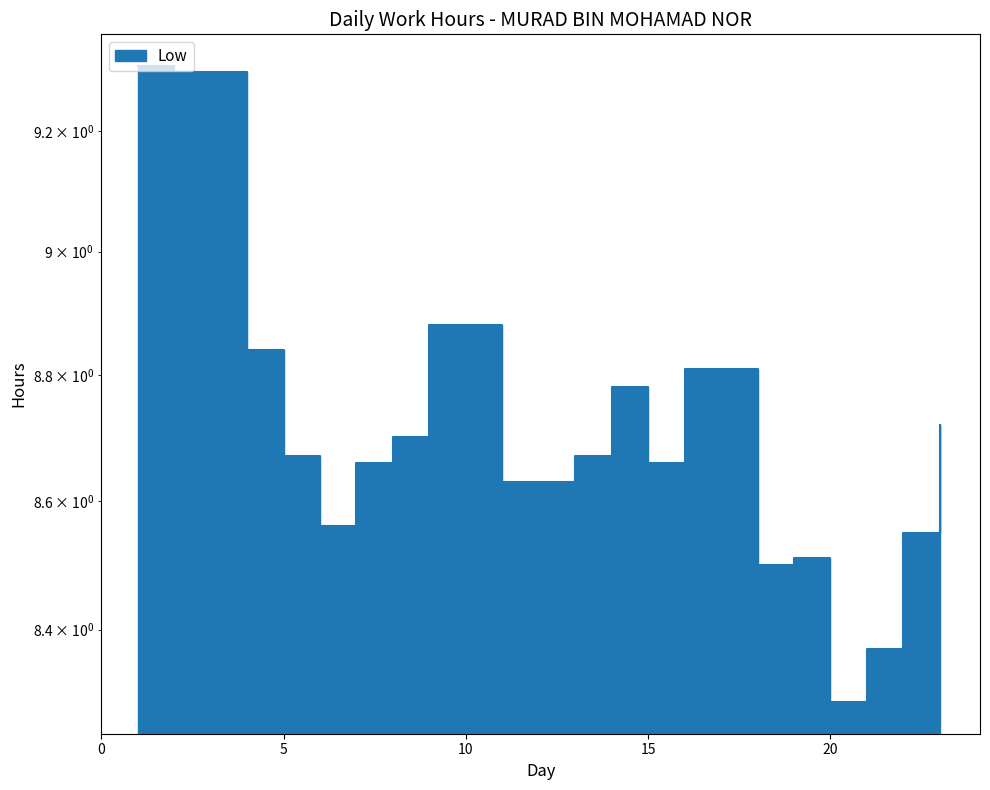

Reading left to right, what are all the values shown in this chart?

9.3	9.3	8.8	8.7	8.6	8.7	8.7	8.9	8.6	8.7	8.8	8.7	8.8	8.5	8.5	8.3	8.4	8.6	8.7